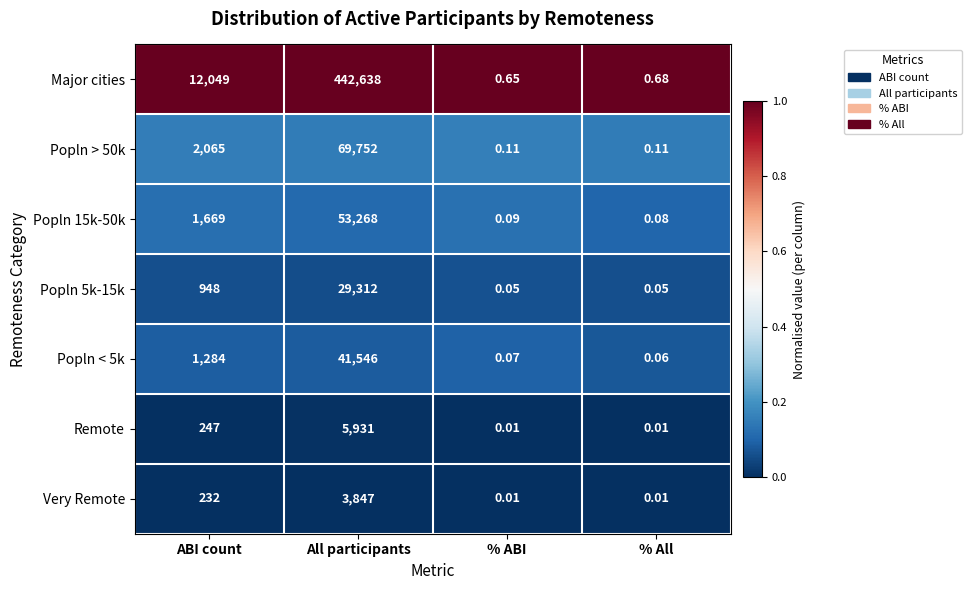

At which label is Popln < 5k closest to 20773?

ABI count